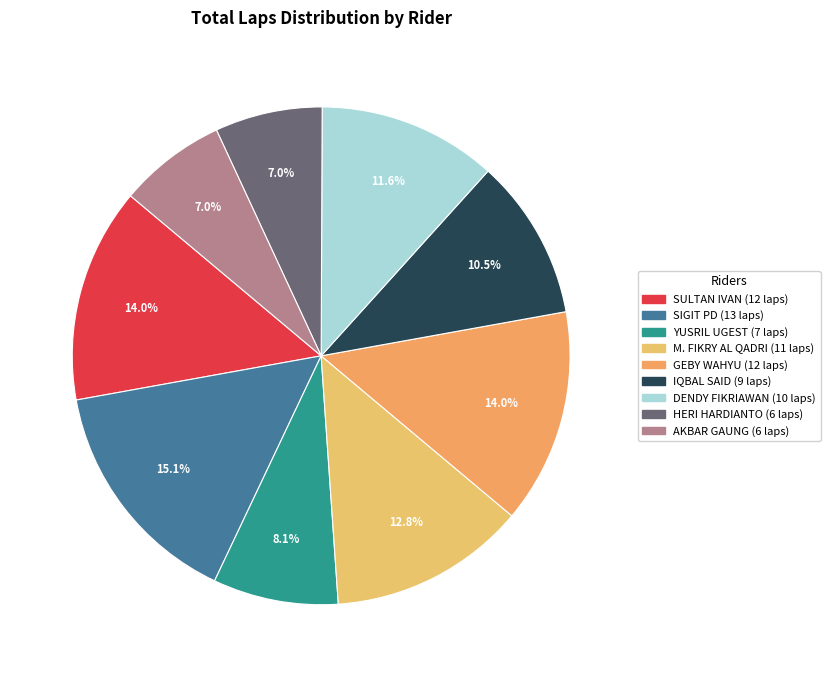

Which slice is the smallest?

HERI HARDIANTO